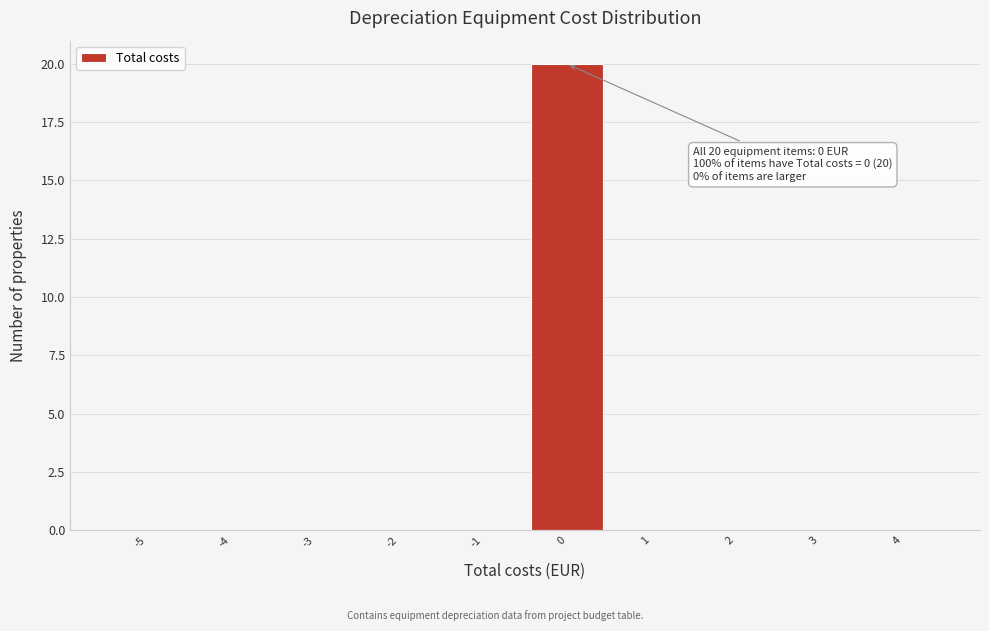

Reading left to right, extract all data points from this chart.

-5=0	-4=0	-3=0	-2=0	-1=0	0=20	1=0	2=0	3=0	4=0